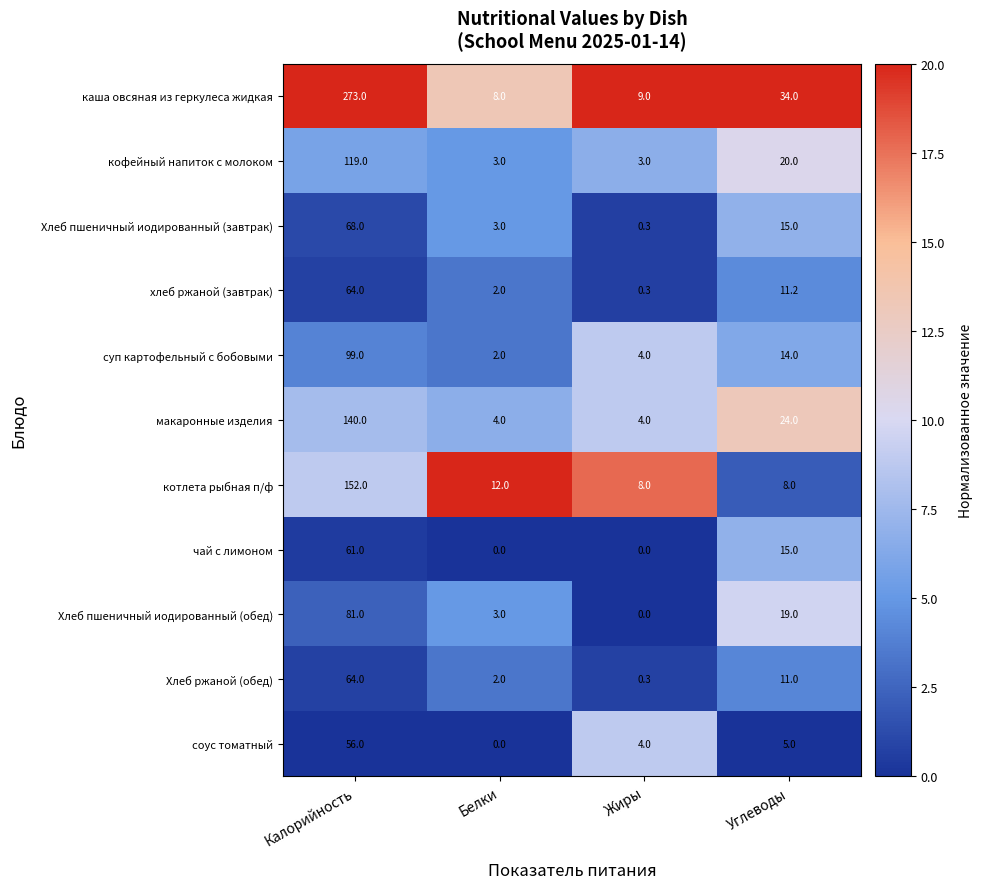

The value of соус томатный at Жиры is 4.0. True or false?

True